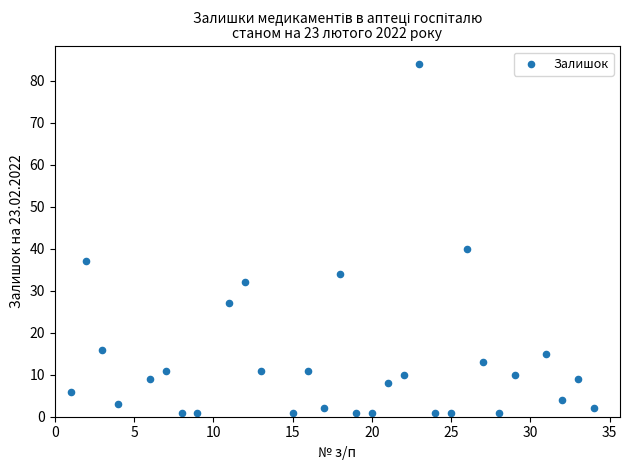

What Y value in the scatter plot is closest to 42?

40.0